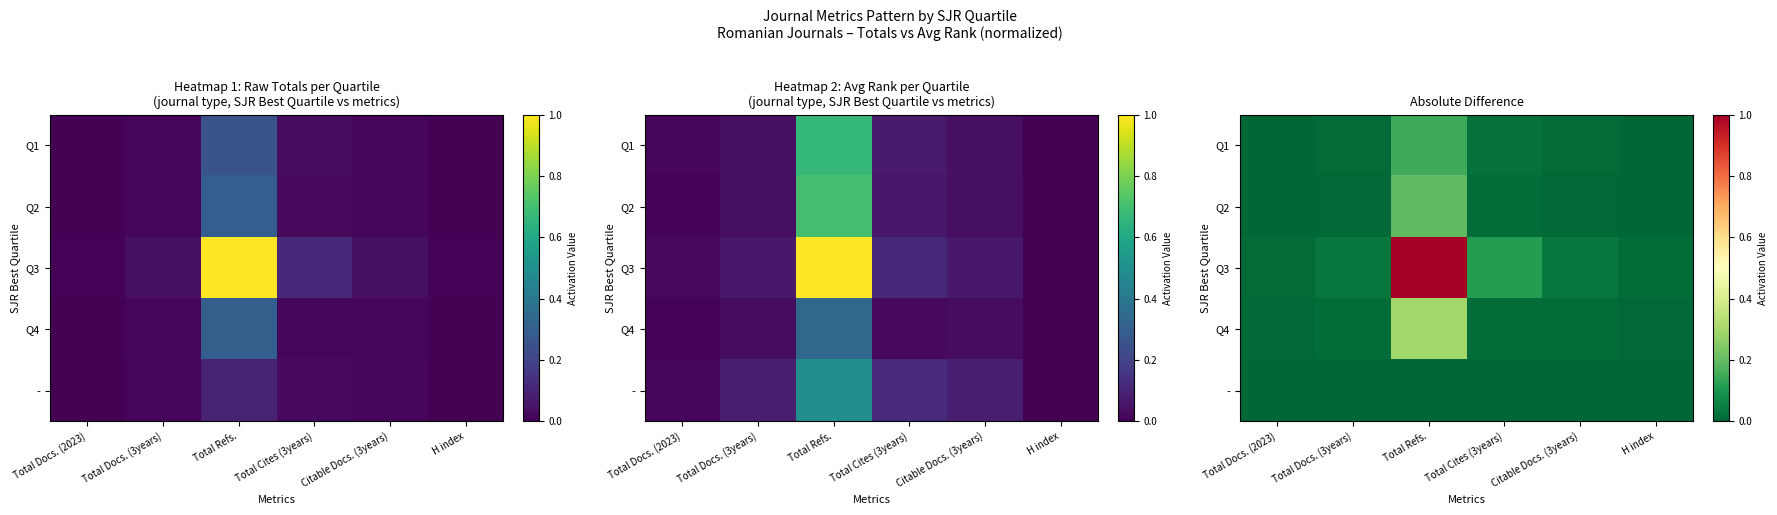

At which category is the sum across all series the highest?

Total Refs.